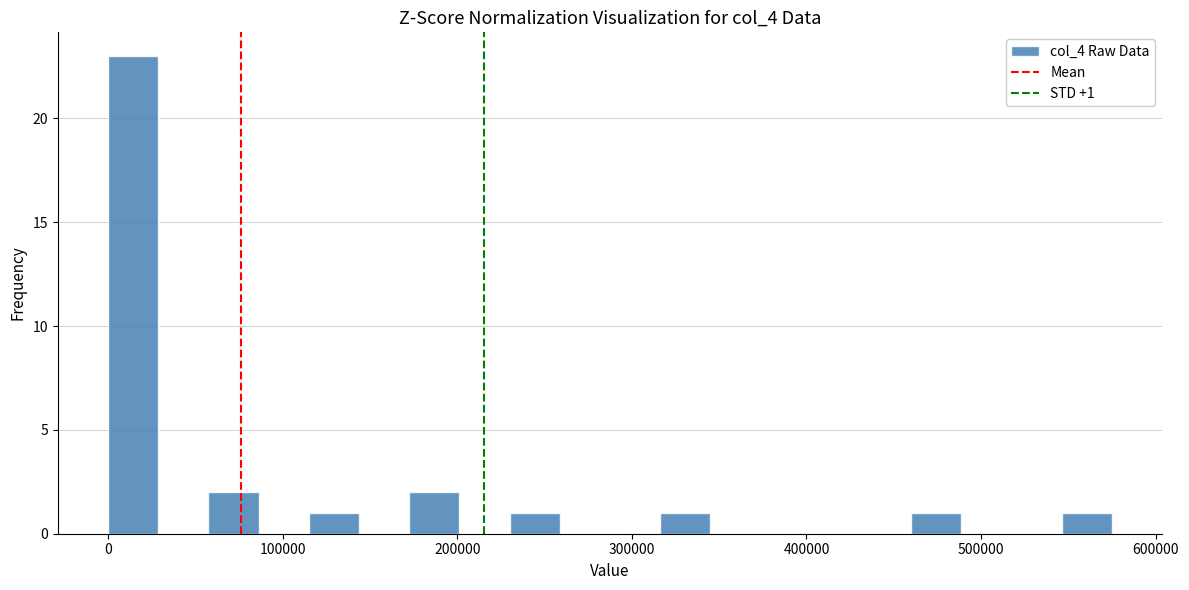

Read against the x-axis, roughly where is the centre of the tallest bar?

10000